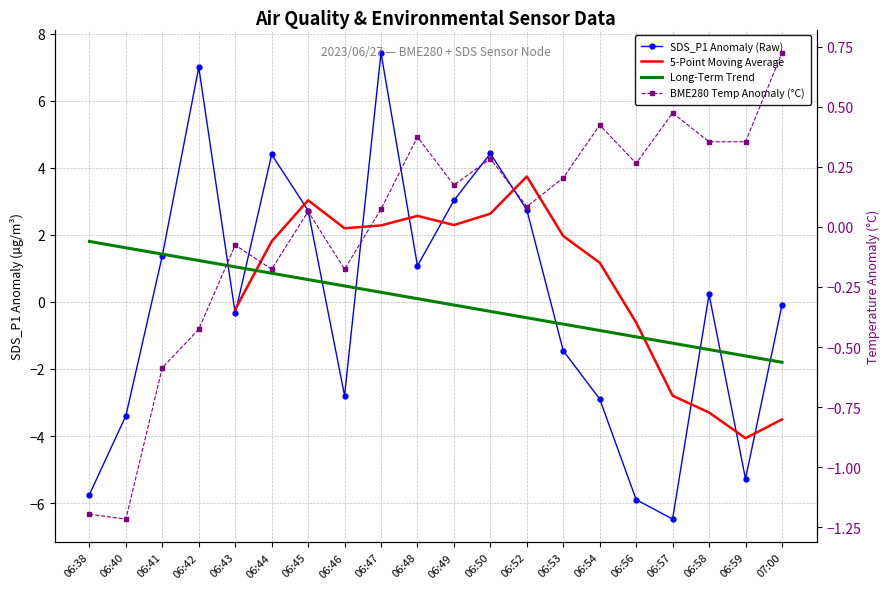

Where do 5-Point Moving Average and Long-Term Trend first cross each other?

06:43 and 06:44